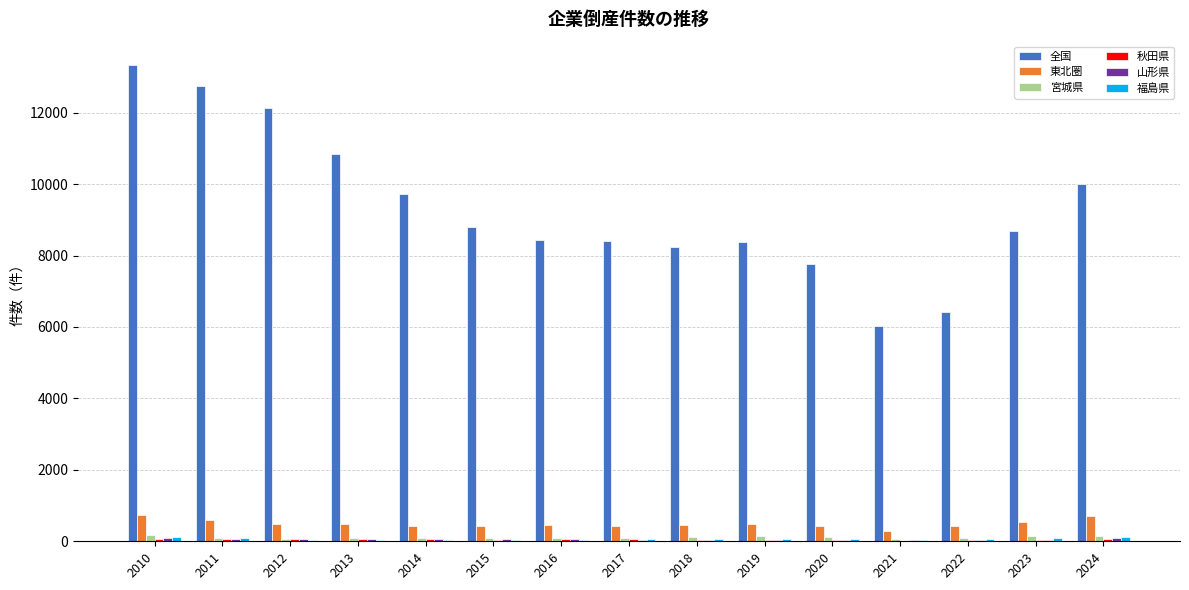

The 全国 series shows 5379 at 2011. True or false?

False